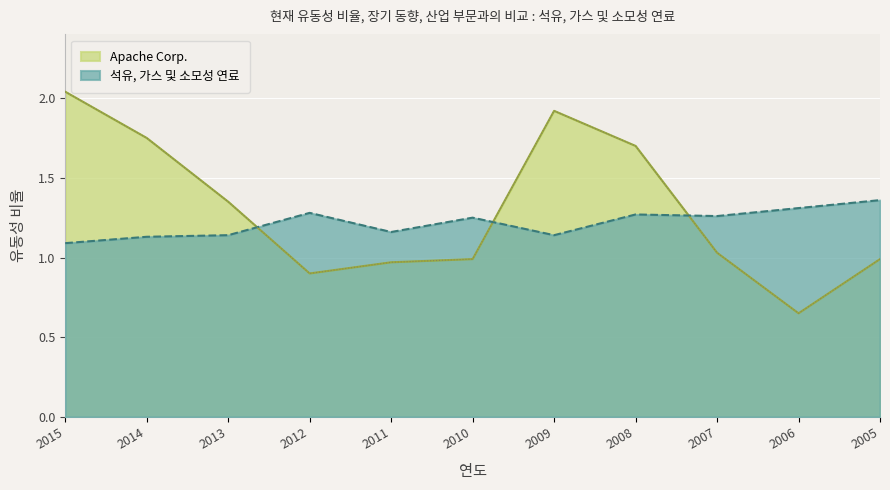

Reading right to left, transcribe all the data shown in this chart.

Apache Corp.: 2005=1.0	2006=0.7	2007=1.0	2008=1.7	2009=1.9	2010=1.0	2011=1.0	2012=0.9	2013=1.4	2014=1.8	2015=2.0
석유, 가스 및 소모성 연료: 2005=1.4	2006=1.3	2007=1.3	2008=1.3	2009=1.1	2010=1.2	2011=1.2	2012=1.3	2013=1.1	2014=1.1	2015=1.1